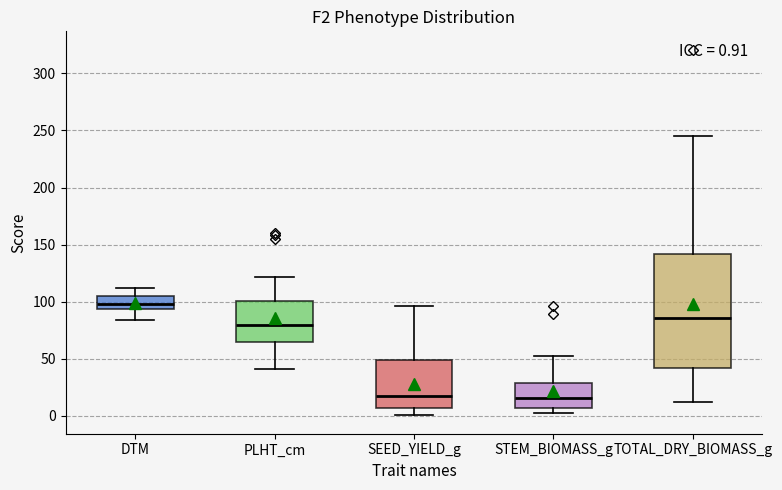

Comparing the boxes themselves (not the whiskers), which one is the tallest?

TOTAL_DRY_BIOMASS_g